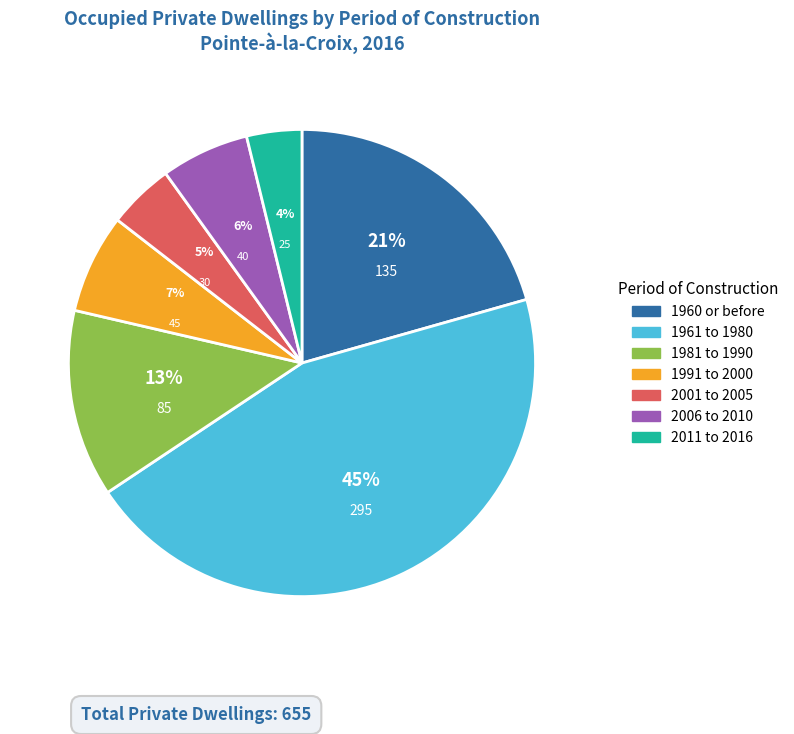

To the nearest percent, what percentage of the pie is 1961 to 1980?

45%